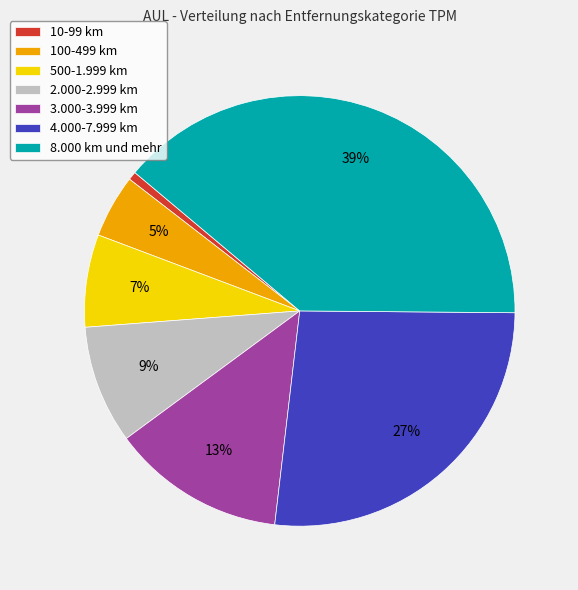

Rank the categories by value from highest to lowest.

8.000 km und mehr, 4.000-7.999 km, 3.000-3.999 km, 2.000-2.999 km, 500-1.999 km, 100-499 km, 10-99 km